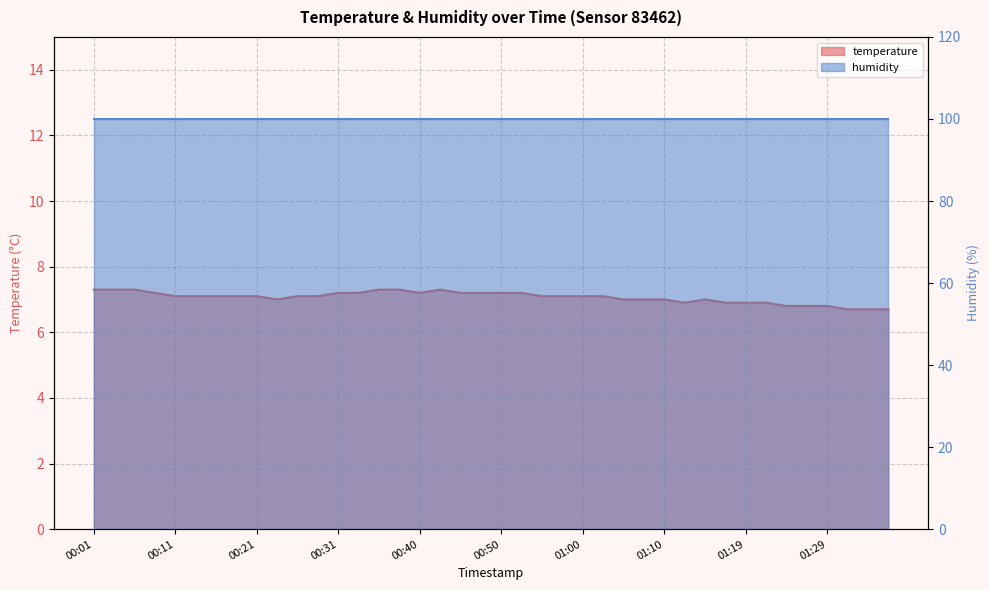

What is the average value?

7.1